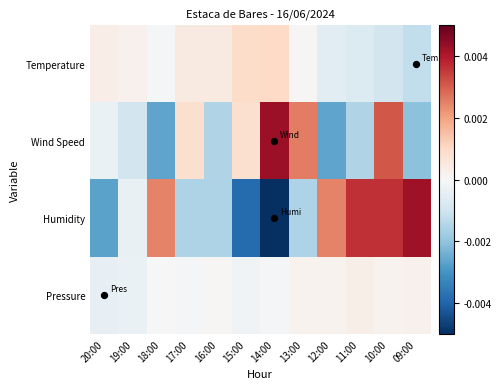

Reading left to right, extract all data points from this chart.

Temperature: 20:00=0.0	19:00=0.0	18:00=-0.0	17:00=0.0	16:00=0.0	15:00=0.0	14:00=0.0	13:00=0.0	12:00=-0.0	11:00=-0.0	10:00=-0.0	09:00=-0.0
Wind Speed: 20:00=-0.0	19:00=-0.0	18:00=-0.0	17:00=0.0	16:00=-0.0	15:00=0.0	14:00=0.0	13:00=0.0	12:00=-0.0	11:00=-0.0	10:00=0.0	09:00=-0.0
Humidity: 20:00=-0.0	19:00=-0.0	18:00=0.0	17:00=-0.0	16:00=-0.0	15:00=-0.0	14:00=-0.0	13:00=-0.0	12:00=0.0	11:00=0.0	10:00=0.0	09:00=0.0
Pressure: 20:00=-0.0	19:00=-0.0	18:00=0.0	17:00=-0.0	16:00=0.0	15:00=-0.0	14:00=-0.0	13:00=0.0	12:00=0.0	11:00=0.0	10:00=0.0	09:00=0.0